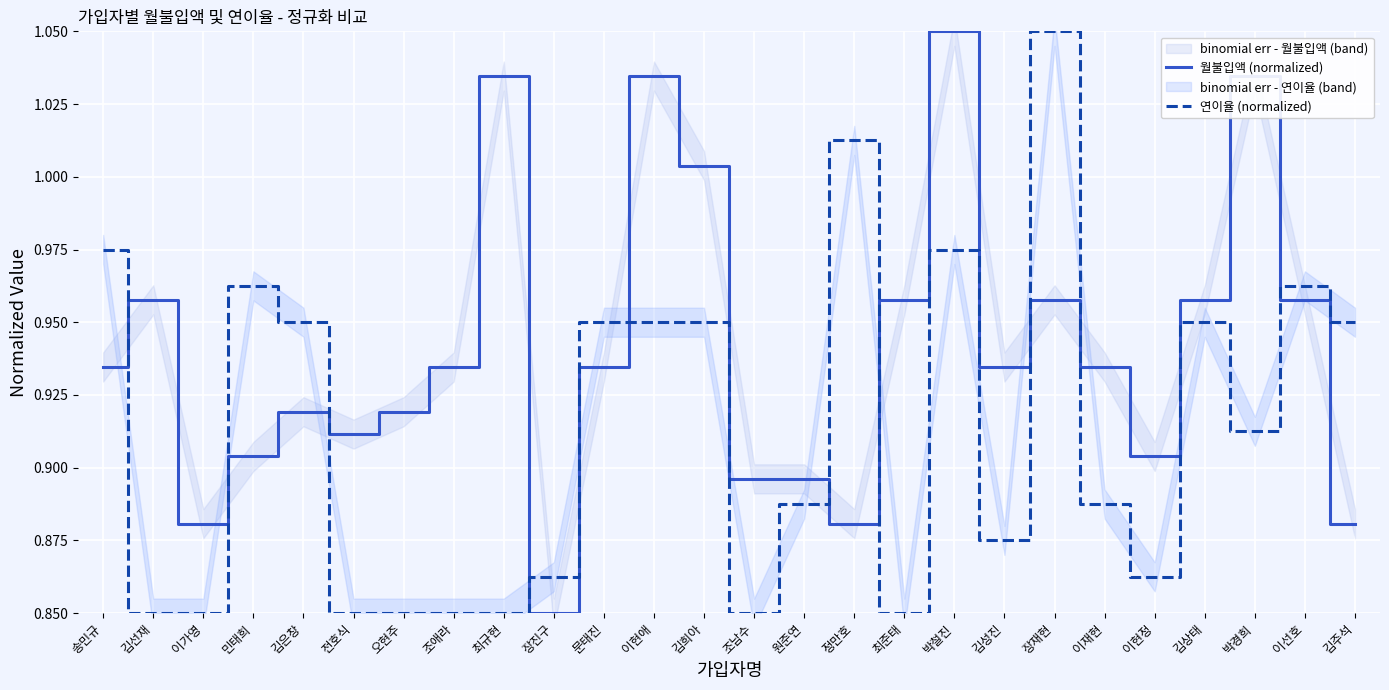

Reading left to right, list all the values displayed in this chart.

월불입액 (normalized): 송민규=0.9	김선재=1.0	이가영=0.9	민태희=0.9	김은창=0.9	전호식=0.9	오현주=0.9	조애라=0.9	최규현=1.0	장진구=0.8	문태진=0.9	이현애=1.0	김희아=1.0	조남수=0.9	원준연=0.9	정만호=0.9	최준태=1.0	박철진=1.1	김성진=0.9	장재현=1.0	이재현=0.9	이현정=0.9	김상태=1.0	박경희=1.0	이선호=1.0	김주석=0.9
연이율 (normalized): 송민규=1.0	김선재=0.8	이가영=0.8	민태희=1.0	김은창=0.9	전호식=0.8	오현주=0.8	조애라=0.8	최규현=0.8	장진구=0.9	문태진=0.9	이현애=0.9	김희아=0.9	조남수=0.8	원준연=0.9	정만호=1.0	최준태=0.8	박철진=1.0	김성진=0.9	장재현=1.1	이재현=0.9	이현정=0.9	김상태=0.9	박경희=0.9	이선호=1.0	김주석=0.9